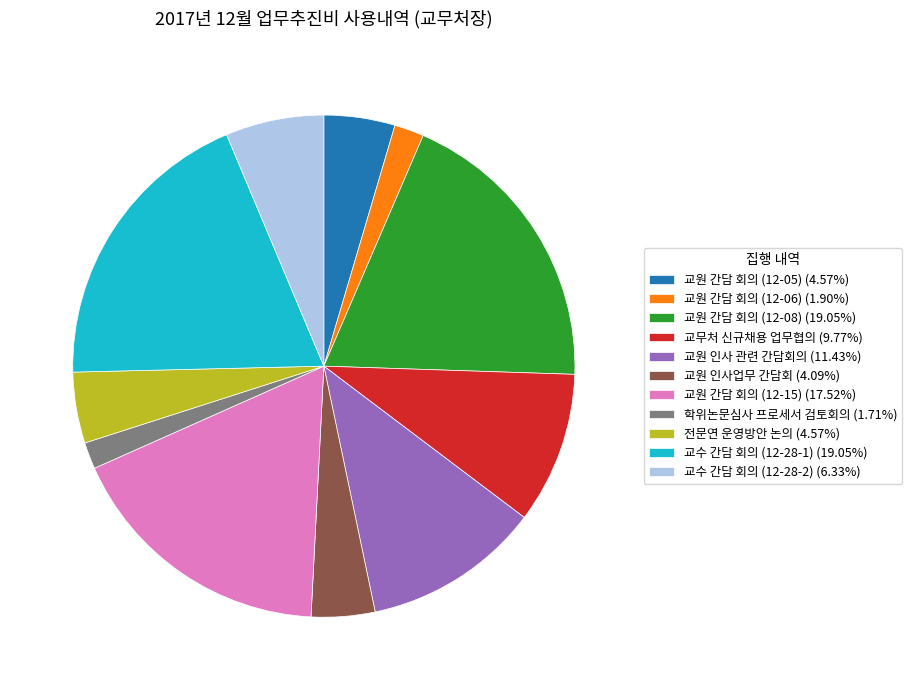

Is there a majority slice in this chart?

No